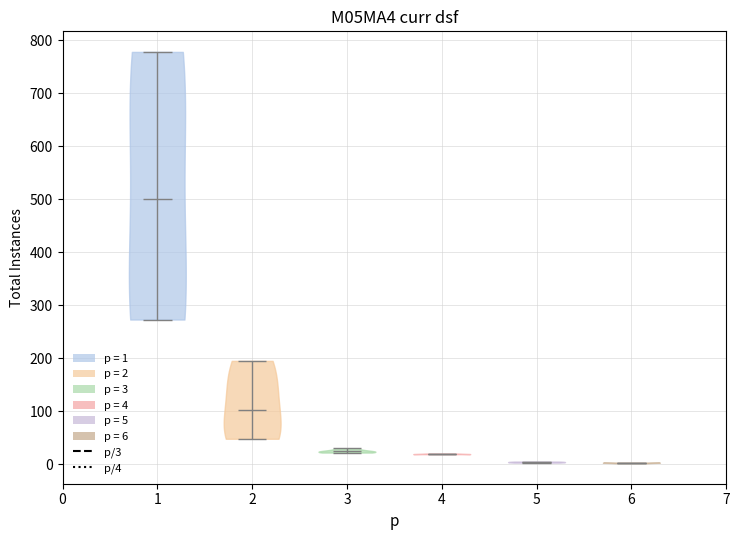

Which violin has the highest median line?

1